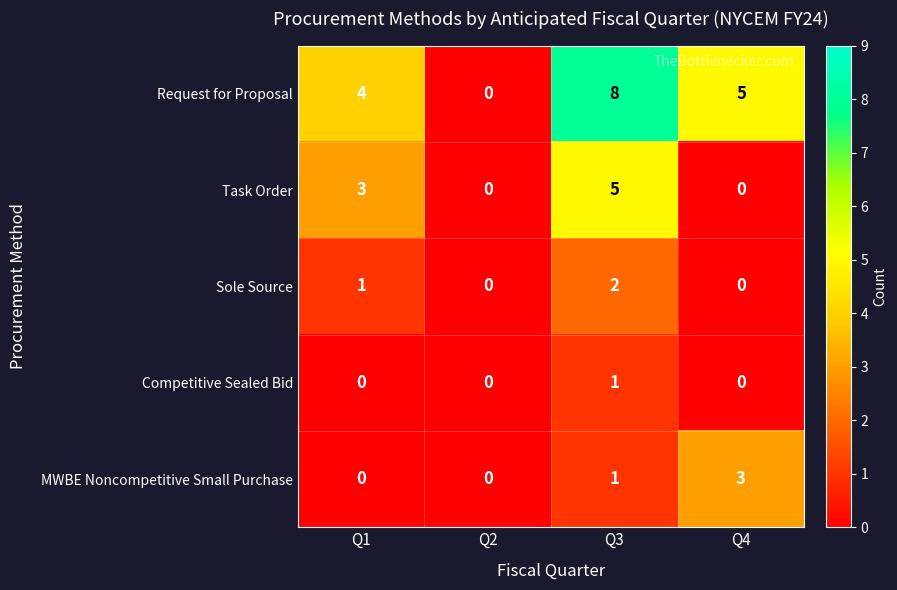

List the series in order of their peak value, highest first.

Request for Proposal, Task Order, MWBE Noncompetitive Small Purchase, Sole Source, Competitive Sealed Bid